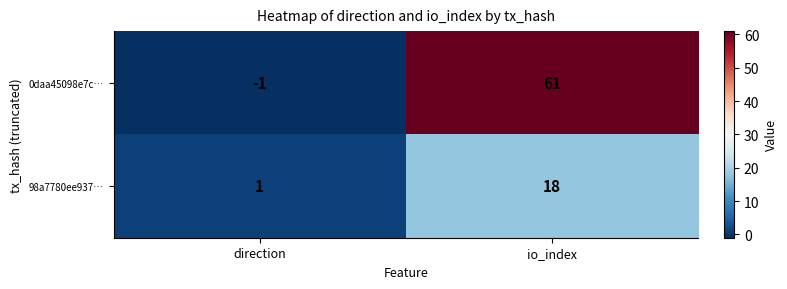

Which label corresponds to the largest value in the chart?

io_index